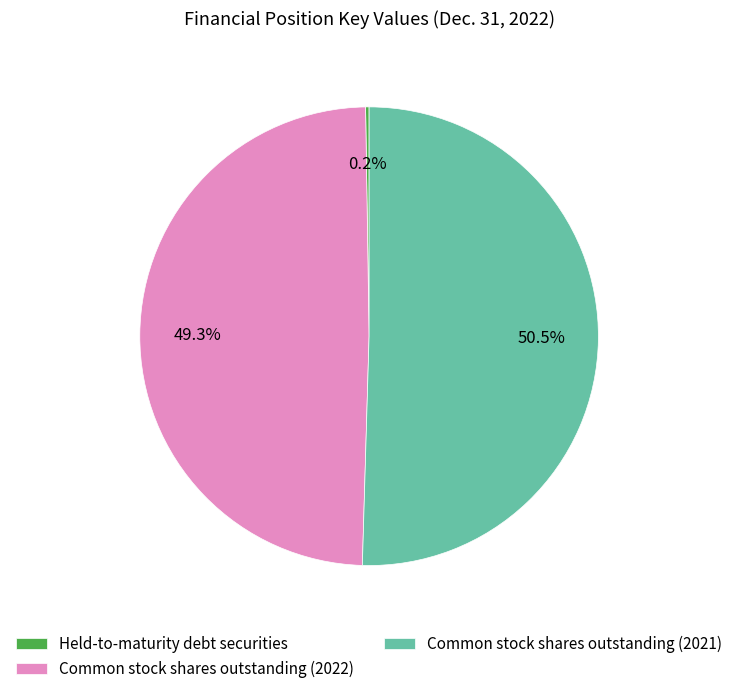

What is the majority slice?

Common stock shares outstanding (2021)